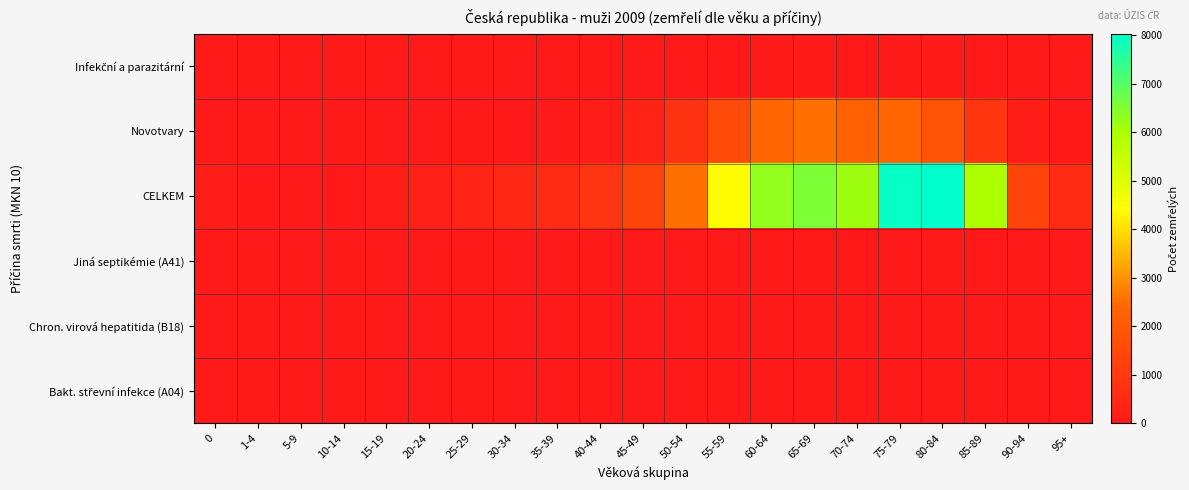

Rank the series by their maximum value, from lowest to highest.

Chron. virová hepatitida (B18), Bakt. střevní infekce (A04), Jiná septikémie (A41), Infekční a parazitární, Novotvary, CELKEM